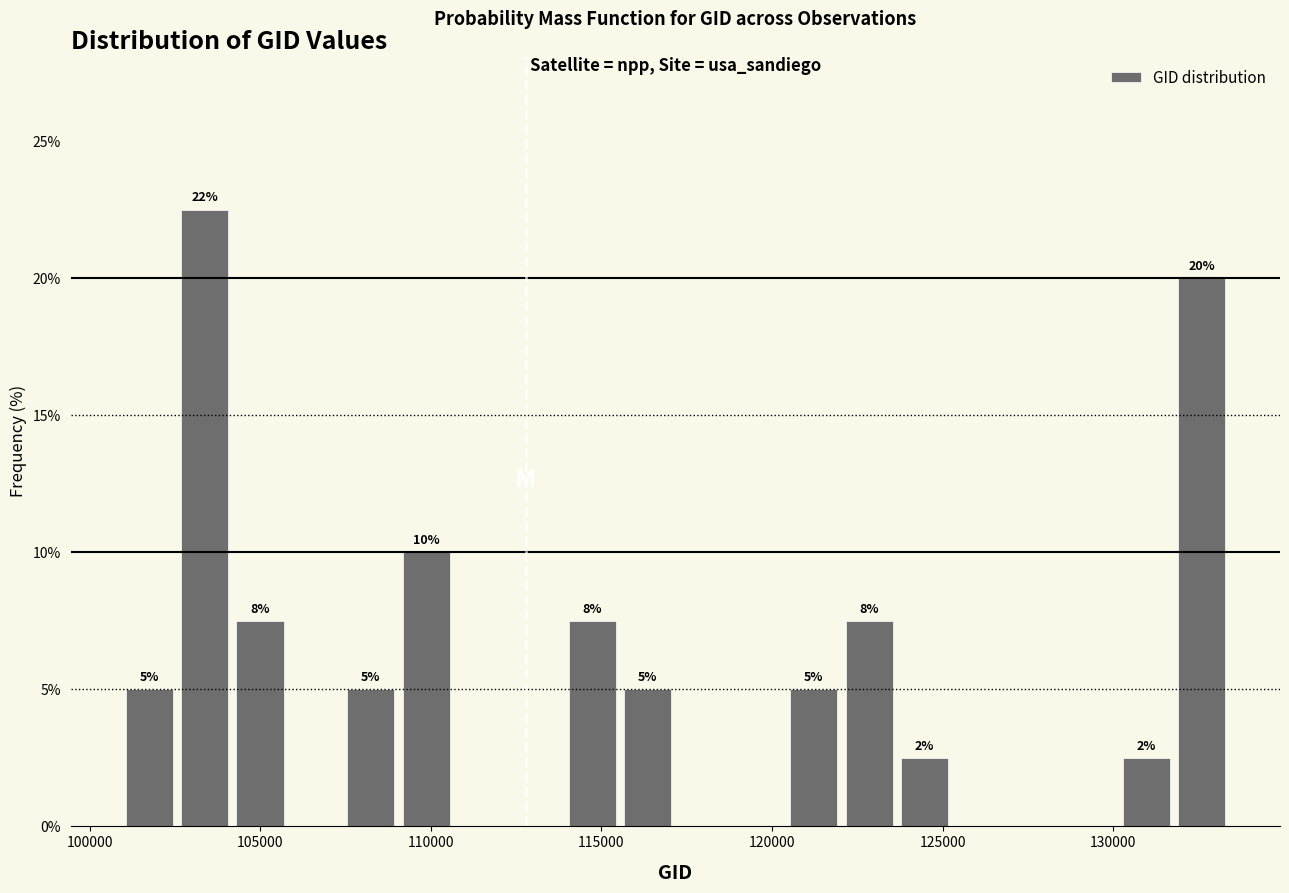

Around what value on the x-axis is the tallest bar? Give the approximate position of its centre, as read against the axis.

103500